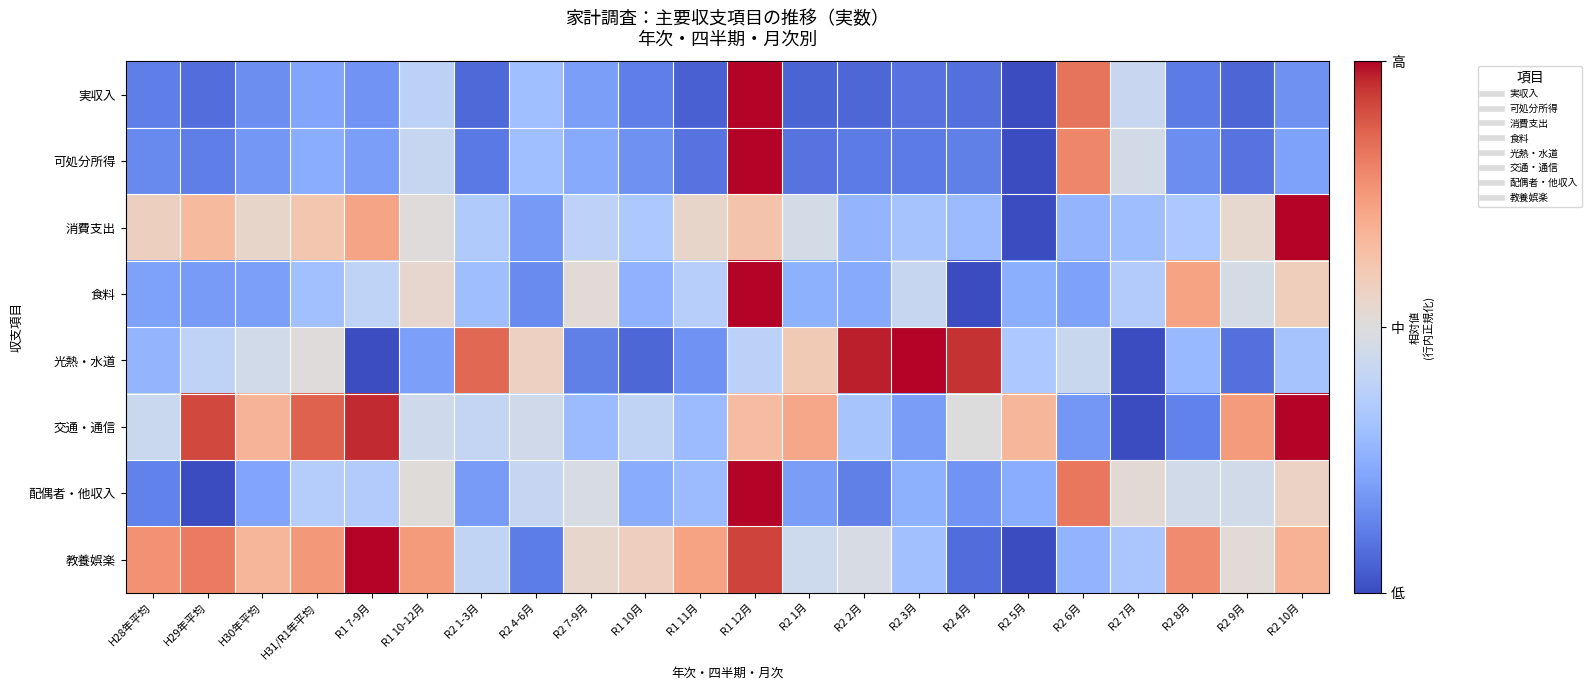

Reading right to left, what are all the values shown in this chart?

実収入: R2 10月=0.2	R2 9月=0.1	R2 8月=0.1	R2 7月=0.4	R2 6月=0.8	R2 5月=0.0	R2 4月=0.1	R2 3月=0.1	R2 2月=0.1	R2 1月=0.1	R1 12月=1.0	R1 11月=0.0	R1 10月=0.1	R2 7-9月=0.2	R2 4-6月=0.3	R2 1-3月=0.1	R1 10-12月=0.4	R1 7-9月=0.2	H31/R1年平均=0.2	H30年平均=0.2	H29年平均=0.1	H28年平均=0.1
可処分所得: R2 10月=0.2	R2 9月=0.1	R2 8月=0.2	R2 7月=0.5	R2 6月=0.8	R2 5月=0.0	R2 4月=0.1	R2 3月=0.1	R2 2月=0.1	R2 1月=0.1	R1 12月=1.0	R1 11月=0.1	R1 10月=0.2	R2 7-9月=0.2	R2 4-6月=0.3	R2 1-3月=0.1	R1 10-12月=0.4	R1 7-9月=0.2	H31/R1年平均=0.2	H30年平均=0.2	H29年平均=0.1	H28年平均=0.1
消費支出: R2 10月=1.0	R2 9月=0.5	R2 8月=0.3	R2 7月=0.3	R2 6月=0.3	R2 5月=0.0	R2 4月=0.3	R2 3月=0.3	R2 2月=0.3	R2 1月=0.5	R1 12月=0.6	R1 11月=0.5	R1 10月=0.3	R2 7-9月=0.4	R2 4-6月=0.2	R2 1-3月=0.4	R1 10-12月=0.5	R1 7-9月=0.7	H31/R1年平均=0.6	H30年平均=0.5	H29年平均=0.7	H28年平均=0.6
食料: R2 10月=0.6	R2 9月=0.5	R2 8月=0.7	R2 7月=0.4	R2 6月=0.2	R2 5月=0.2	R2 4月=0.0	R2 3月=0.4	R2 2月=0.2	R2 1月=0.3	R1 12月=1.0	R1 11月=0.4	R1 10月=0.3	R2 7-9月=0.5	R2 4-6月=0.2	R2 1-3月=0.3	R1 10-12月=0.5	R1 7-9月=0.4	H31/R1年平均=0.3	H30年平均=0.2	H29年平均=0.2	H28年平均=0.2
光熱・水道: R2 10月=0.3	R2 9月=0.1	R2 8月=0.3	R2 7月=0.0	R2 6月=0.4	R2 5月=0.3	R2 4月=1.0	R2 3月=1.0	R2 2月=1.0	R2 1月=0.6	R1 12月=0.4	R1 11月=0.2	R1 10月=0.1	R2 7-9月=0.1	R2 4-6月=0.6	R2 1-3月=0.9	R1 10-12月=0.2	R1 7-9月=0.0	H31/R1年平均=0.5	H30年平均=0.5	H29年平均=0.4	H28年平均=0.3
交通・通信: R2 10月=1.0	R2 9月=0.7	R2 8月=0.1	R2 7月=0.0	R2 6月=0.2	R2 5月=0.7	R2 4月=0.5	R2 3月=0.2	R2 2月=0.3	R2 1月=0.7	R1 12月=0.6	R1 11月=0.3	R1 10月=0.4	R2 7-9月=0.3	R2 4-6月=0.4	R2 1-3月=0.4	R1 10-12月=0.4	R1 7-9月=1.0	H31/R1年平均=0.9	H30年平均=0.7	H29年平均=0.9	H28年平均=0.4
配偶者・他収入: R2 10月=0.6	R2 9月=0.5	R2 8月=0.5	R2 7月=0.5	R2 6月=0.8	R2 5月=0.2	R2 4月=0.2	R2 3月=0.3	R2 2月=0.1	R2 1月=0.2	R1 12月=1.0	R1 11月=0.3	R1 10月=0.2	R2 7-9月=0.5	R2 4-6月=0.4	R2 1-3月=0.2	R1 10-12月=0.5	R1 7-9月=0.4	H31/R1年平均=0.4	H30年平均=0.2	H29年平均=0.0	H28年平均=0.1
教養娯楽: R2 10月=0.7	R2 9月=0.5	R2 8月=0.8	R2 7月=0.3	R2 6月=0.3	R2 5月=0.0	R2 4月=0.1	R2 3月=0.3	R2 2月=0.5	R2 1月=0.4	R1 12月=0.9	R1 11月=0.7	R1 10月=0.6	R2 7-9月=0.5	R2 4-6月=0.1	R2 1-3月=0.4	R1 10-12月=0.7	R1 7-9月=1.0	H31/R1年平均=0.8	H30年平均=0.7	H29年平均=0.8	H28年平均=0.8